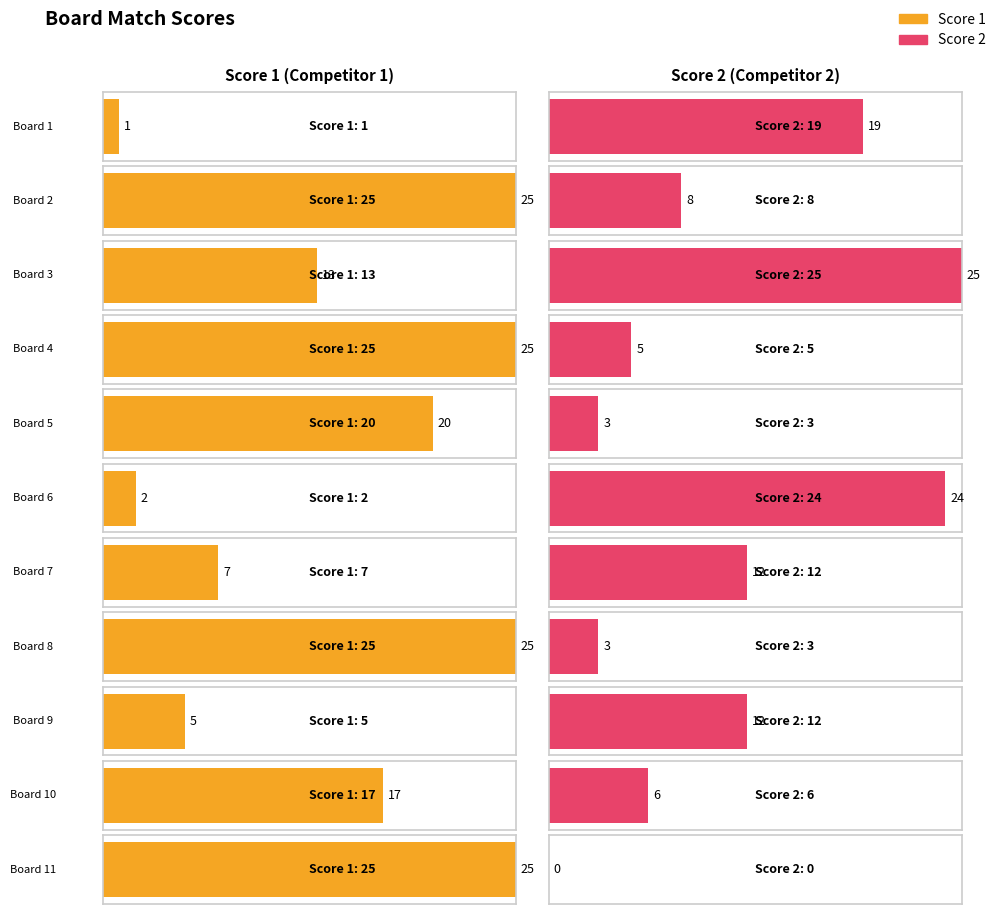

What is the value of the Score 1 bar at the 4th from the left?

25